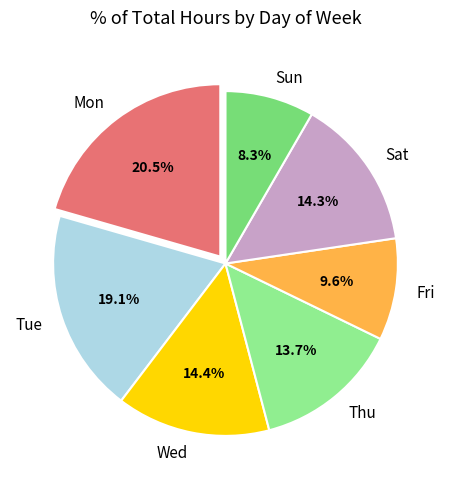

Combined, do Thu and Mon account for over 50%?

No